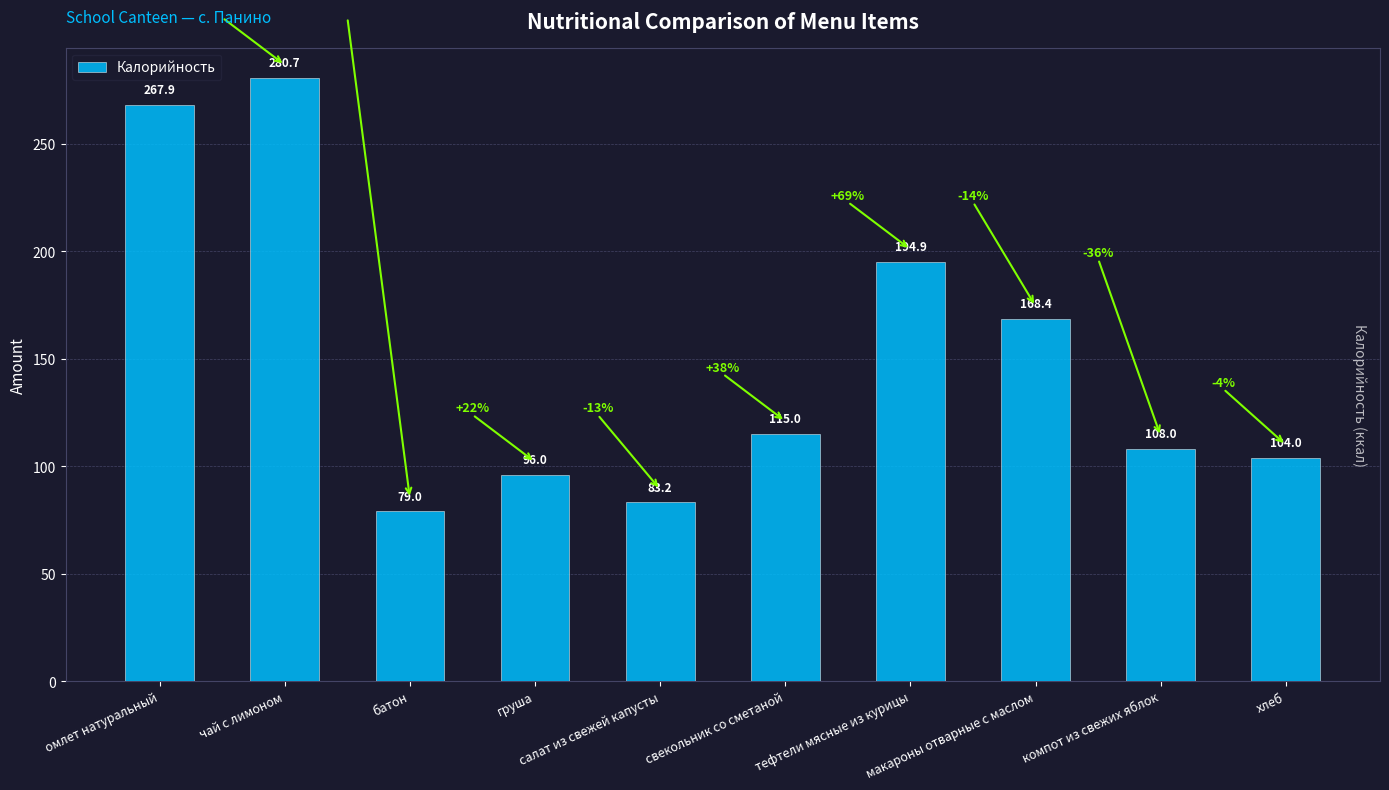

The chart shows a value of 73.2 at компот из свежих яблок. True or false?

False